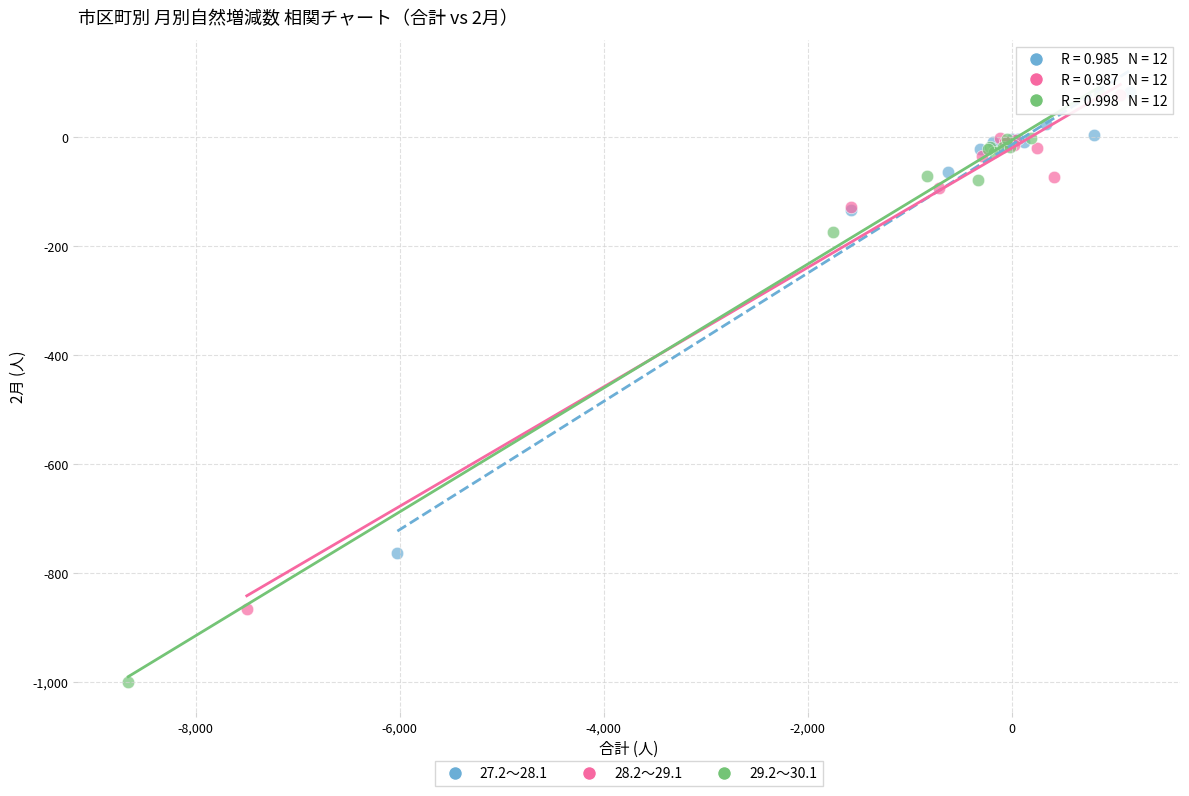

Which series reaches the minimum Y coordinate?

29.2～30.1